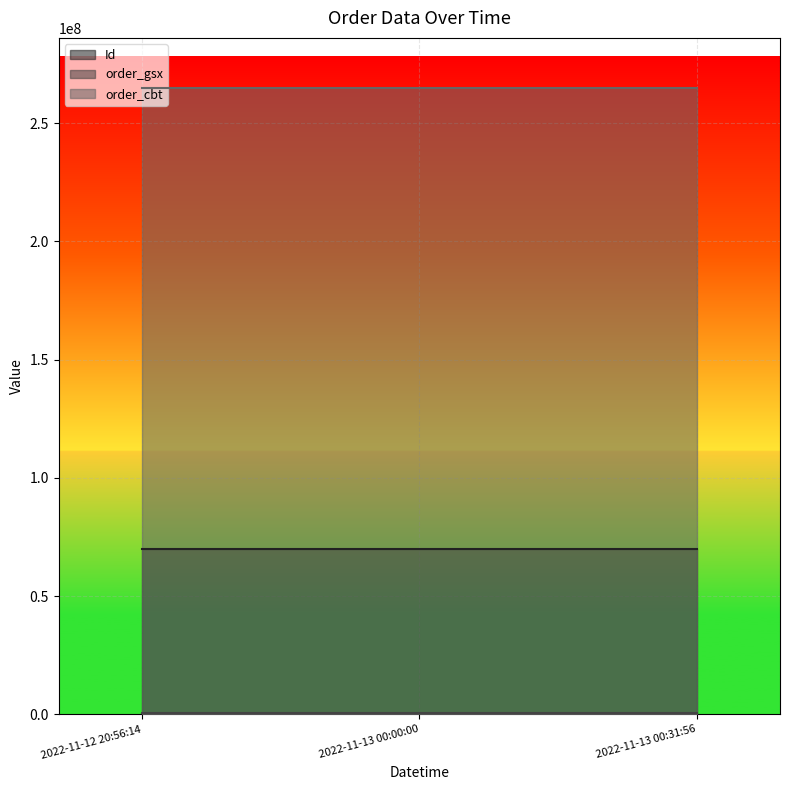

The Id series shows 119085064 at 2022-11-12 20:56:14. True or false?

False